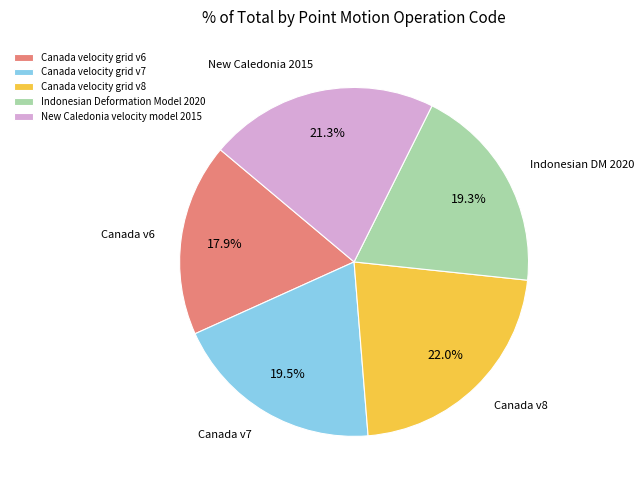

Is there a majority slice in this chart?

No